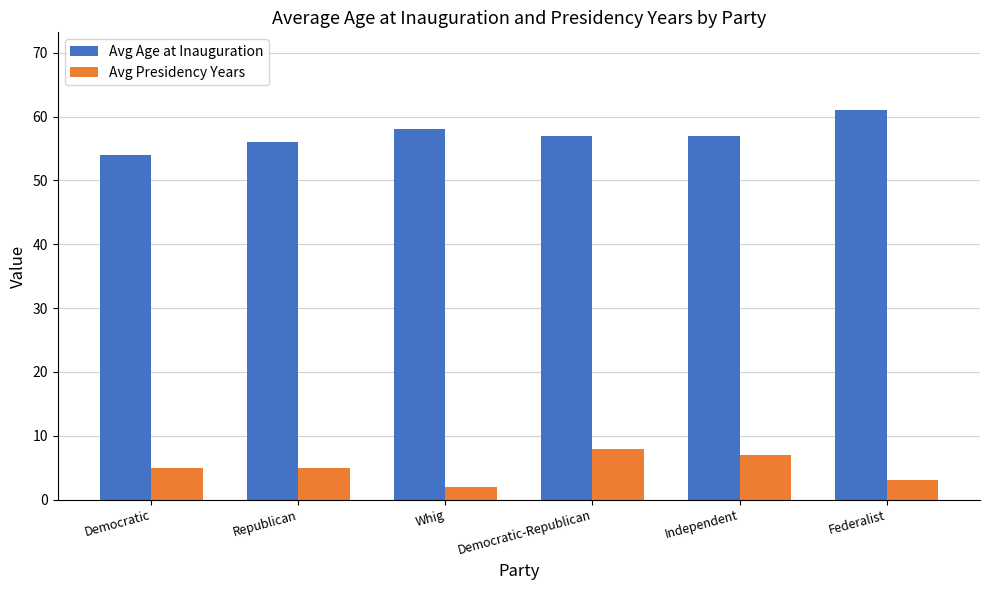

How many bars are there in each group?

2